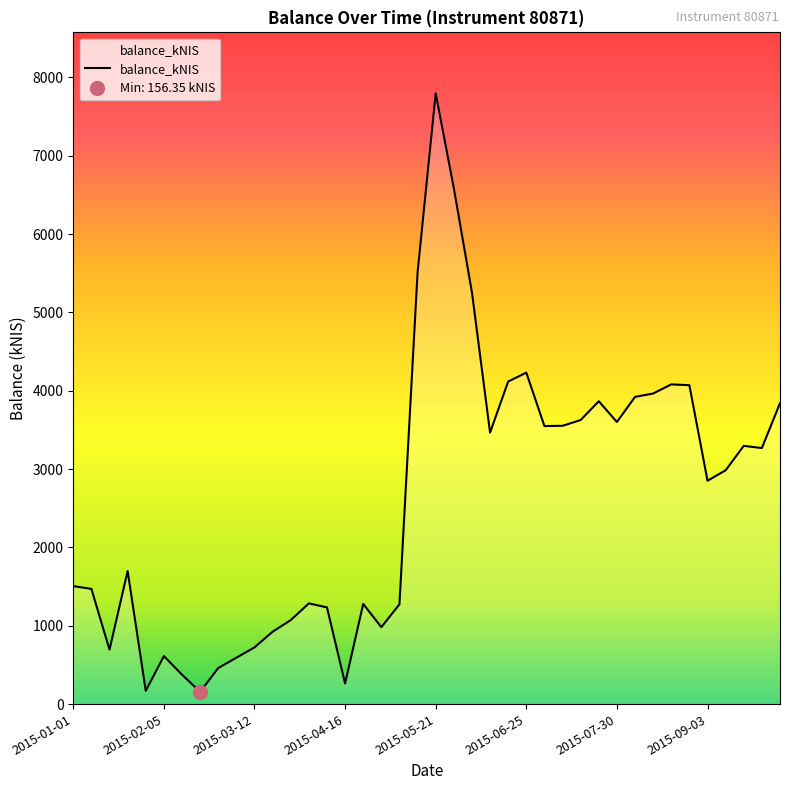

Count the number of data series in this chart.

1